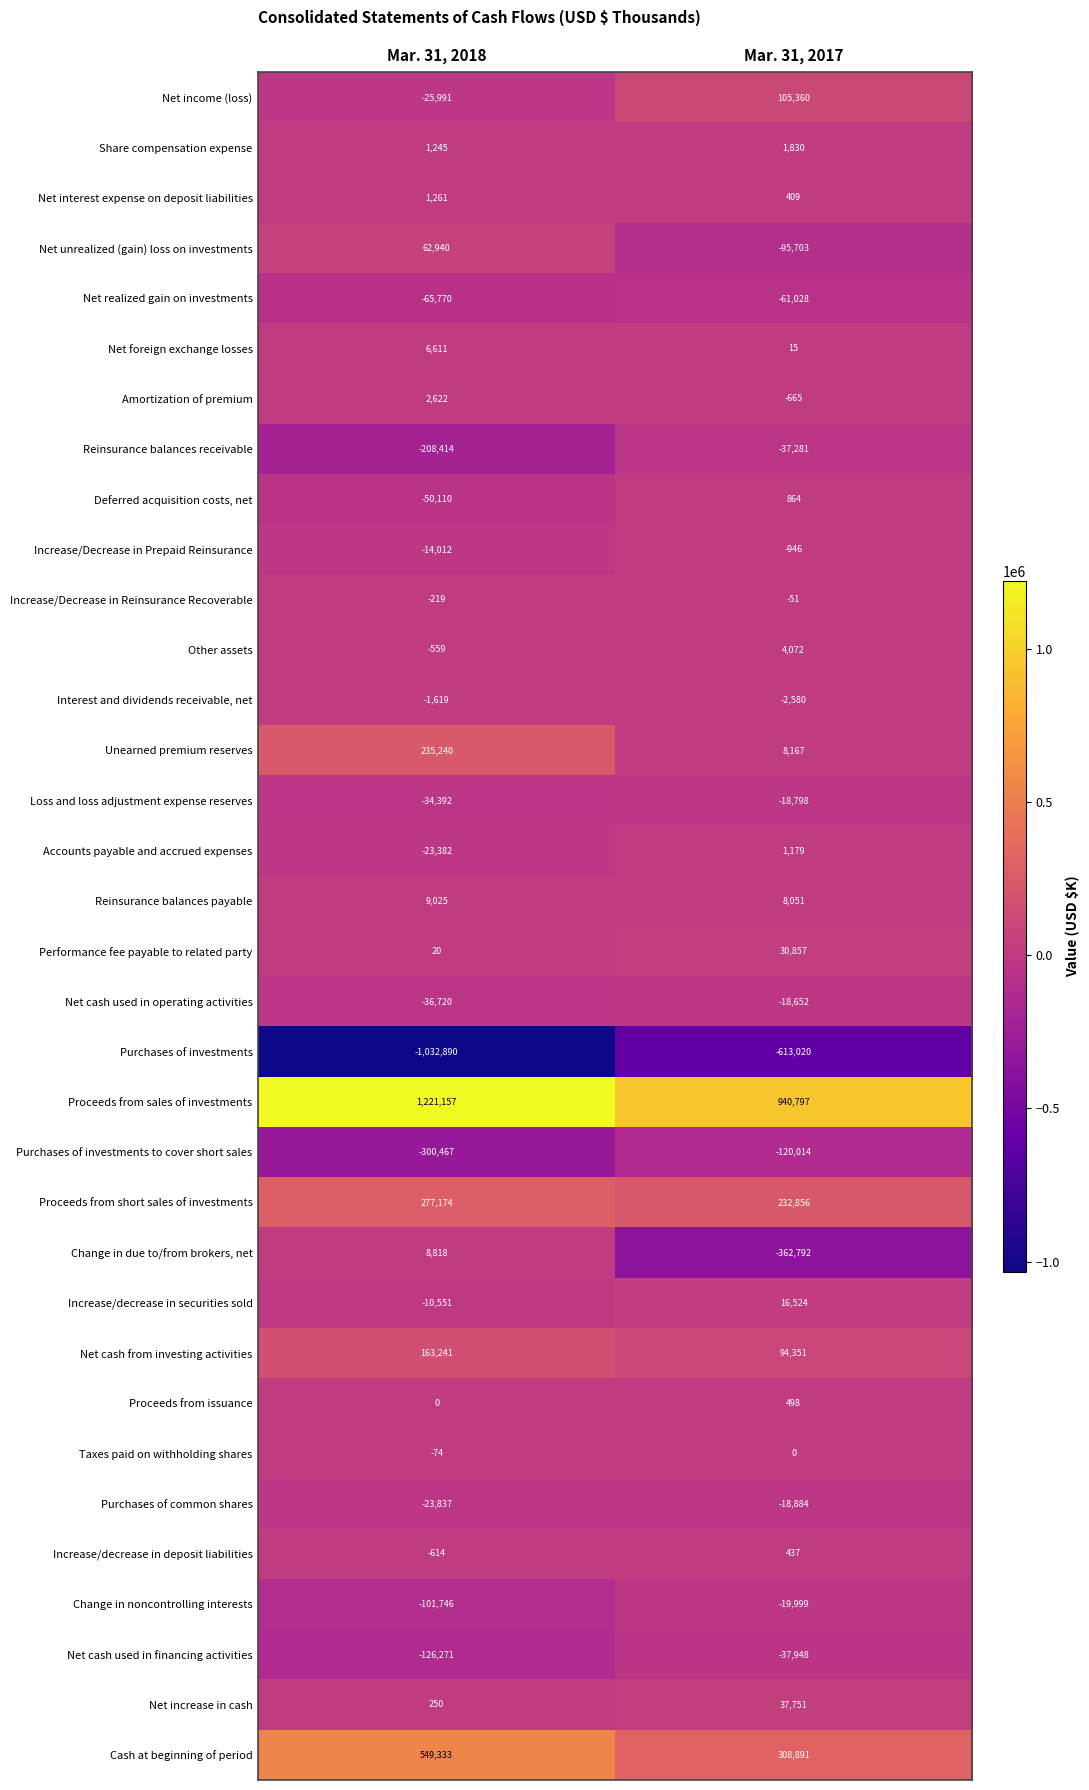

The value of Net interest expense on deposit liabilities at Mar. 31, 2018 is 1261. True or false?

True